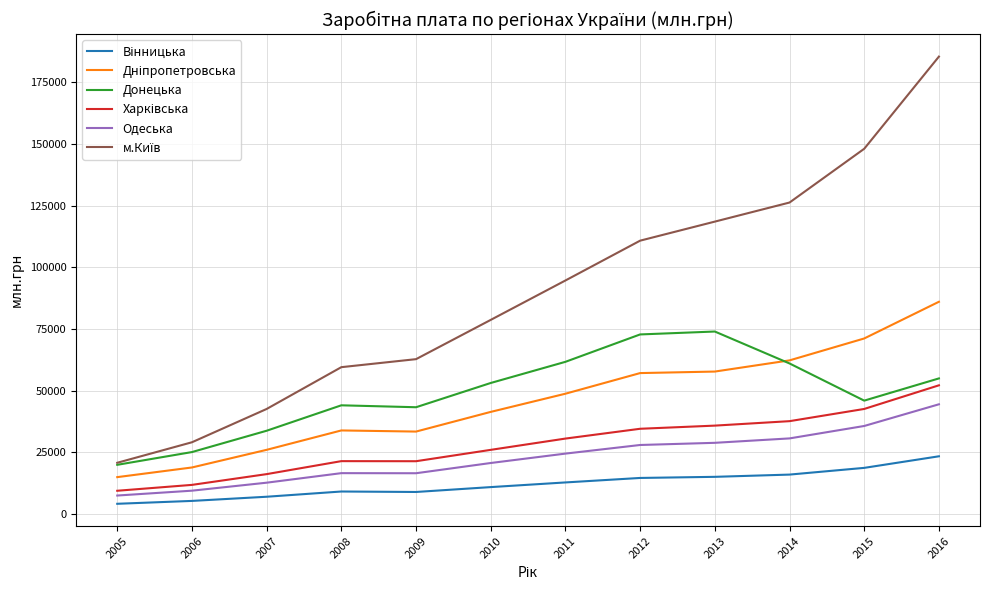

At which category is the sum across all series the highest?

2016